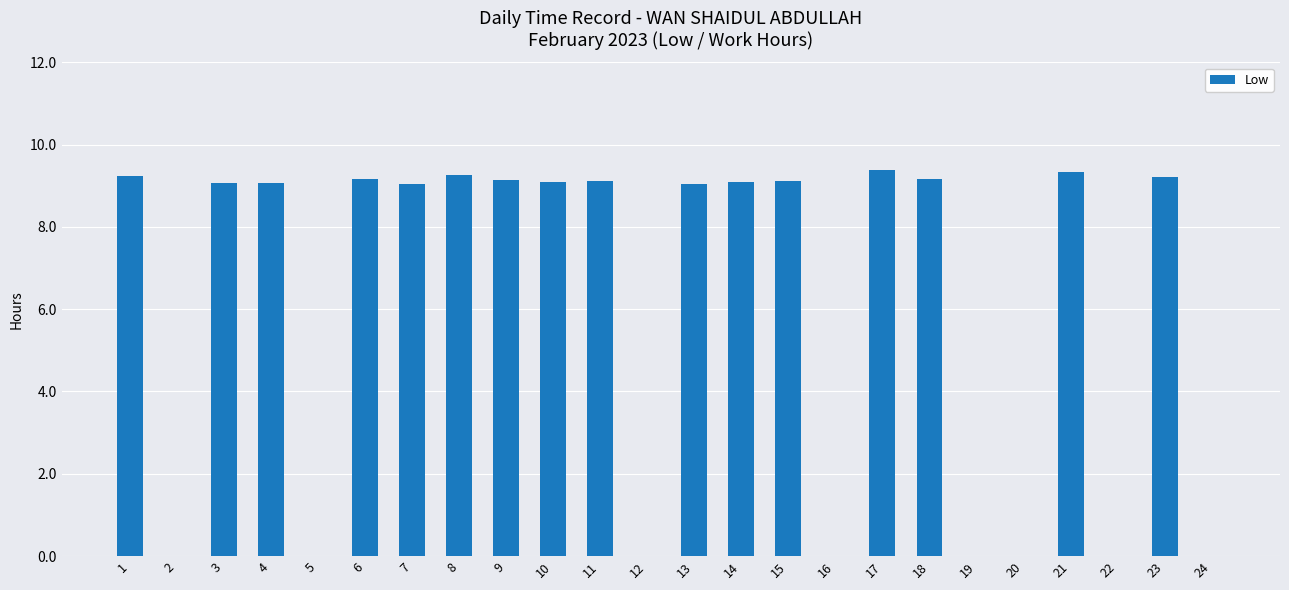

What is the difference between the values at 9 and 8?

0.1